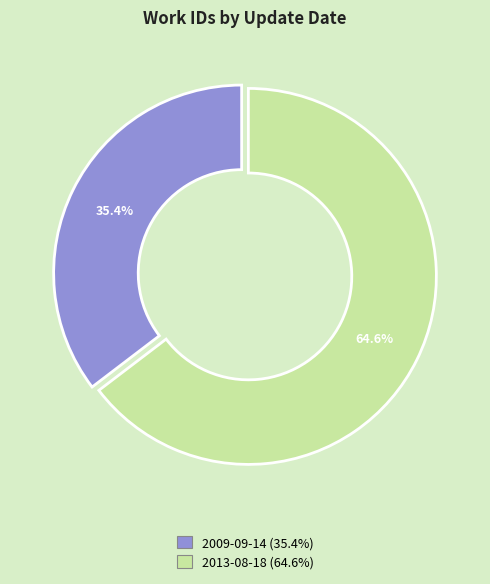

How many segments does this pie chart have?

2